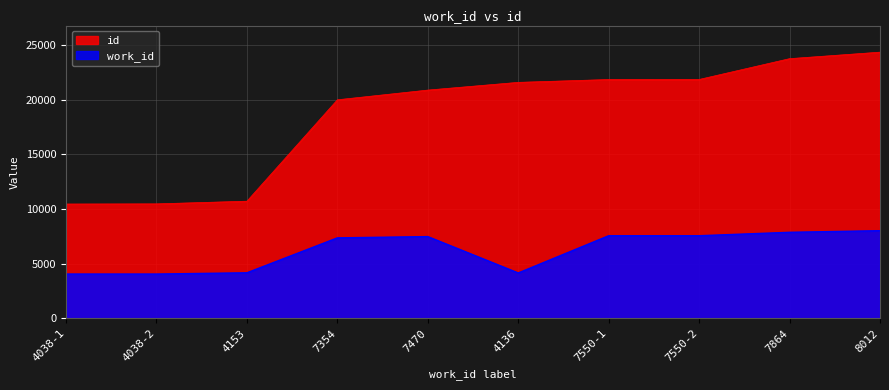

Rank the series at 7864 from highest to lowest value.

id, work_id